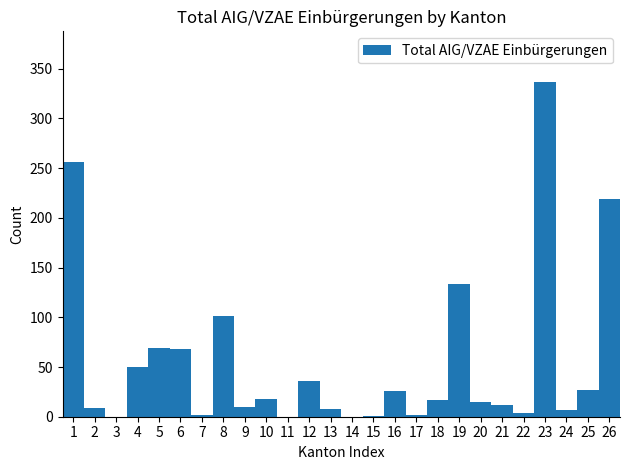

Reading left to right, list every bar in this chart as the range it spans on the x-axis followed by its height. The values are not printed on the chart, so give them approximately, as read against the axis.

0.5 to 1.5: 255
1.5 to 2.5: 10
2.5 to 3.5: 0
3.5 to 4.5: 50
4.5 to 5.5: 70
5.5 to 6.5: 70
6.5 to 7.5: under 5
7.5 to 8.5: 100
8.5 to 9.5: 10
9.5 to 10.5: 20
10.5 to 11.5: 0
11.5 to 12.5: 35
12.5 to 13.5: 10
13.5 to 14.5: 0
14.5 to 15.5: under 5
15.5 to 16.5: 25
16.5 to 17.5: under 5
17.5 to 18.5: 15
18.5 to 19.5: 135
19.5 to 20.5: 15
20.5 to 21.5: 10
21.5 to 22.5: under 5
22.5 to 23.5: 335
23.5 to 24.5: 5
24.5 to 25.5: 25
25.5 to 26.5: 220